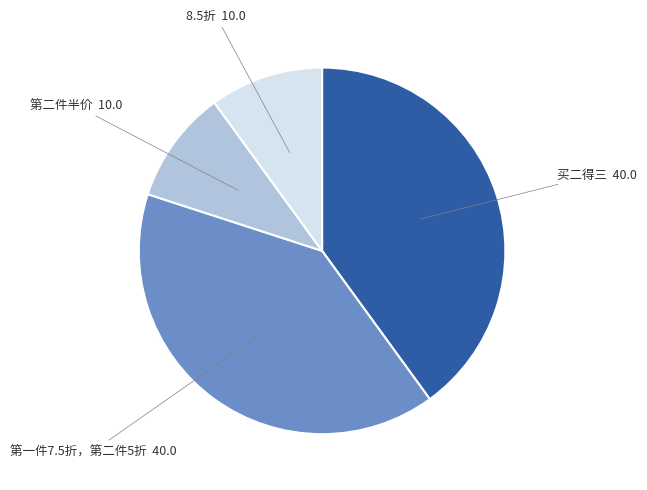

Count the number of slices in the pie.

4